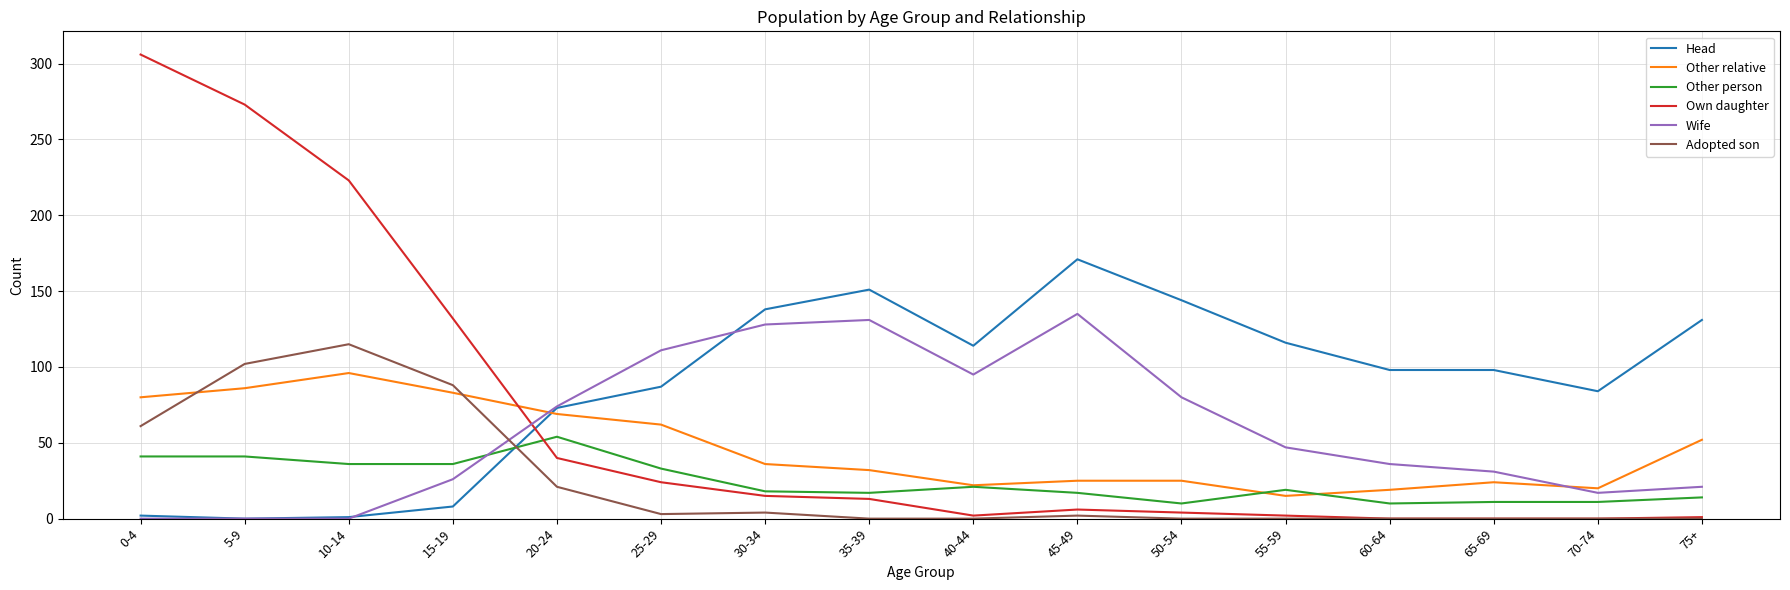

The Other relative series shows 30 at 70-74. True or false?

False